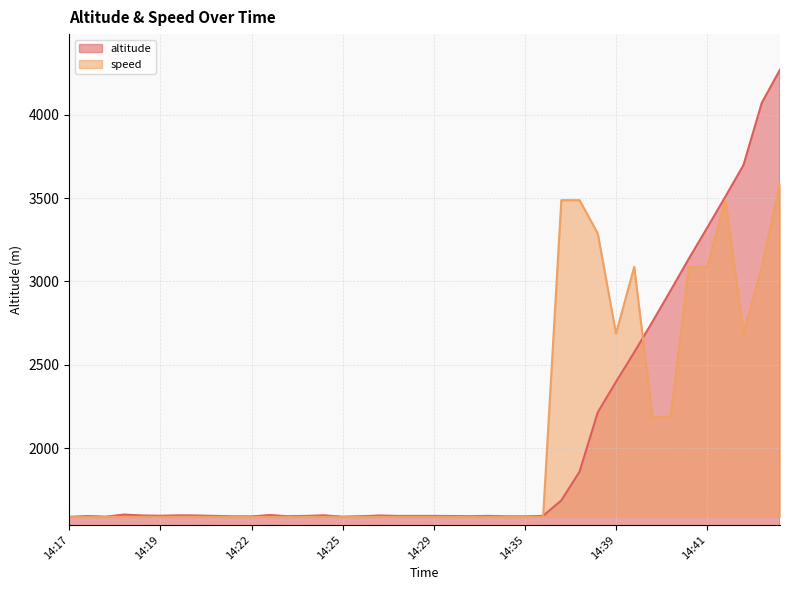

Which series has the largest total across all categories?

speed